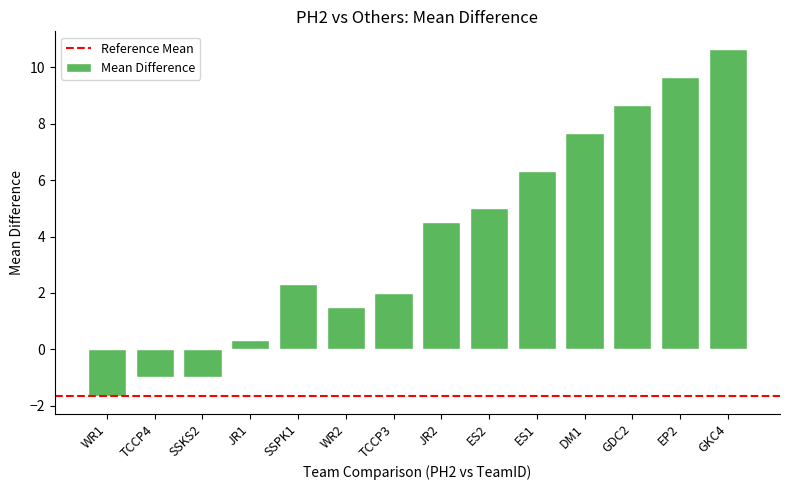

Reading left to right, extract all data points from this chart.

WR1=-1.7	TCCP4=-1.0	SSKS2=-1.0	JR1=0.3	SSPK1=2.3	WR2=1.5	TCCP3=2.0	JR2=4.5	ES2=5.0	ES1=6.3	DM1=7.7	GDC2=8.7	EP2=9.7	GKC4=10.7